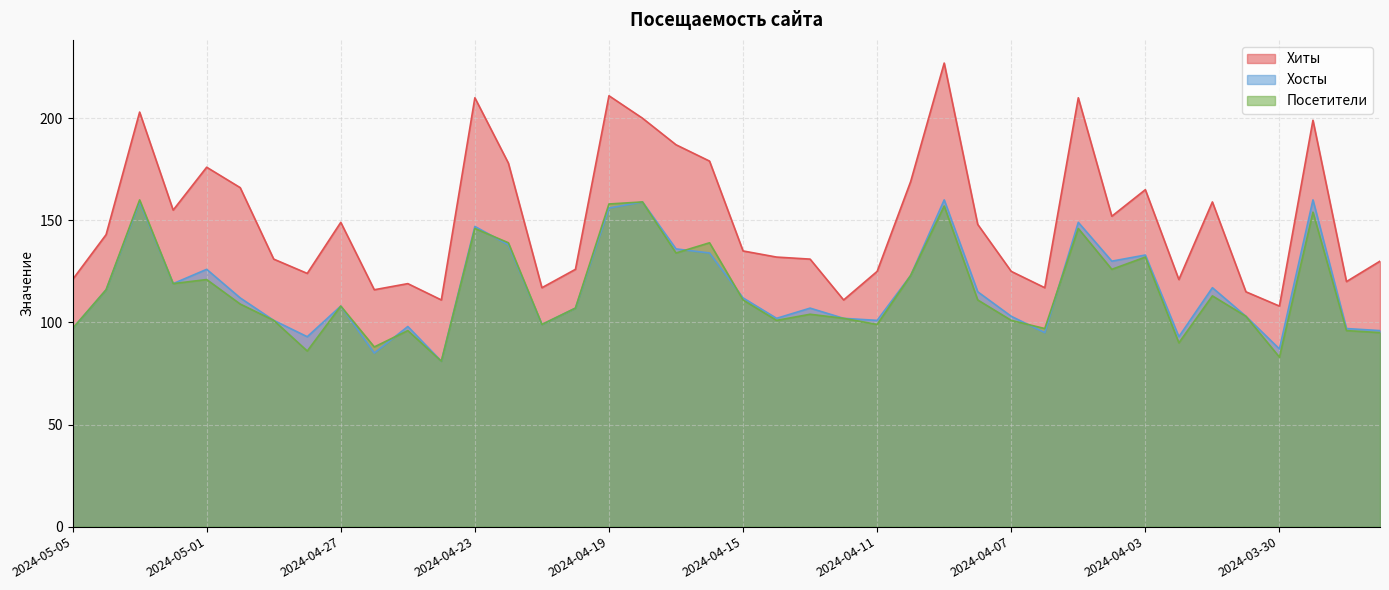

What are all the series names shown in the legend?

Хиты, Хосты, Посетители